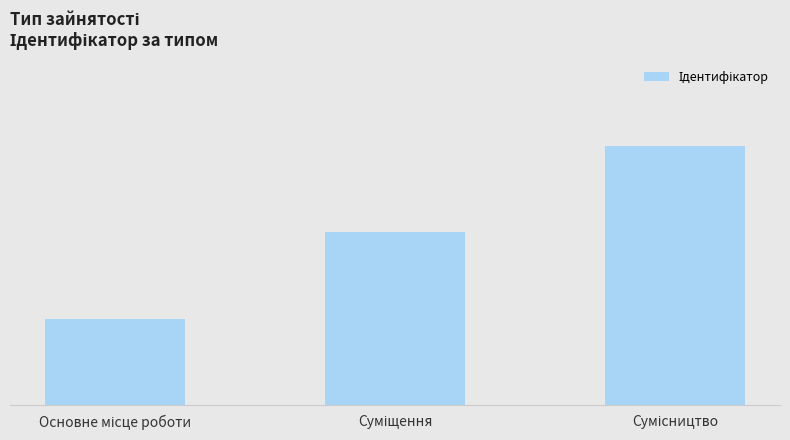

What is the ratio of the value at Основне місце роботи to the value at Суміщення?

0.5